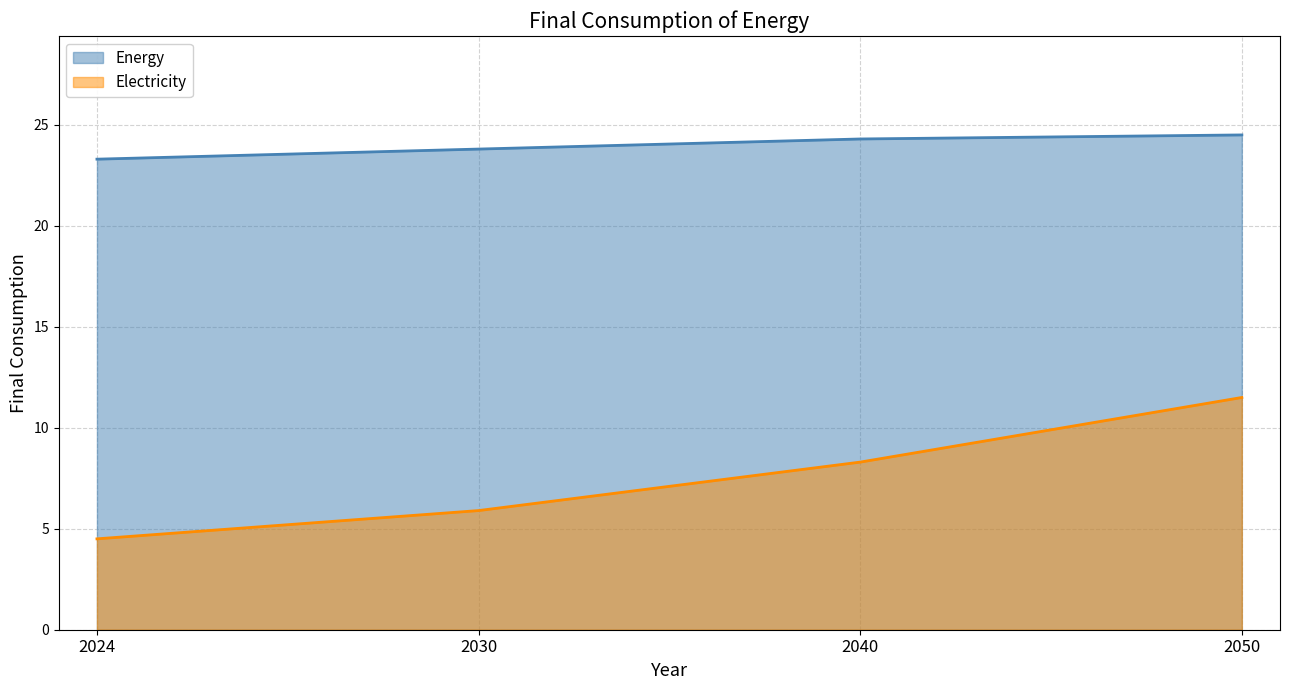

At how many categories does at least one series exceed 6?

4